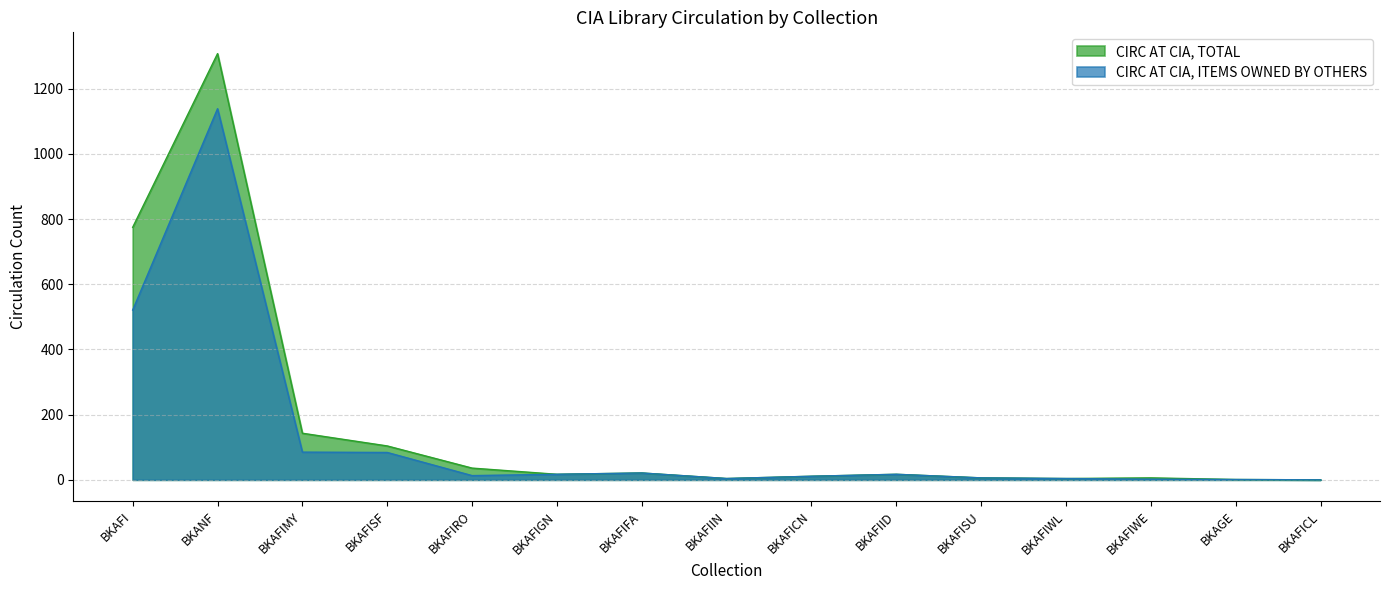

Is it true that CIRC AT CIA, TOTAL equals 1 at BKAGE?

True